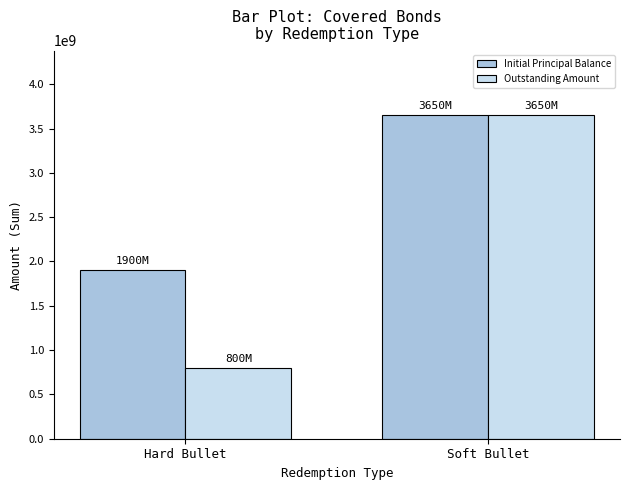

Reading left to right, list all the values displayed in this chart.

Initial Principal Balance: 1900800000	3650000000
Outstanding Amount: 800800000	3650000000